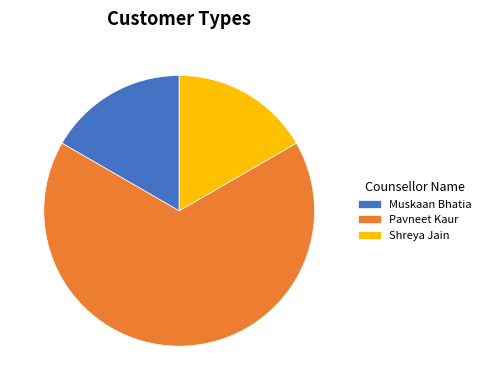

Which category has the biggest portion of the pie?

Pavneet Kaur